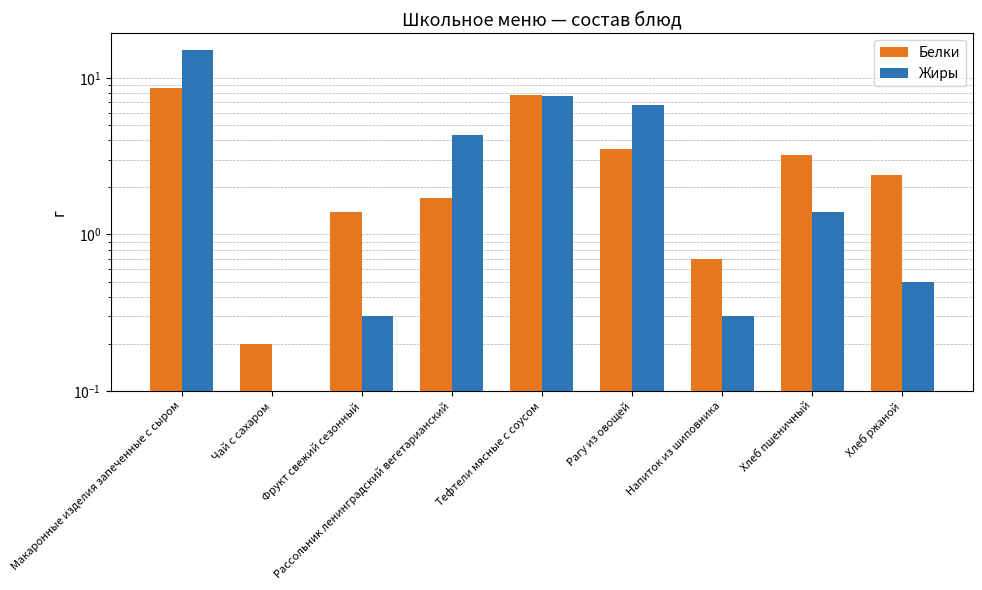

Reading left to right, extract all data points from this chart.

Белки: Макаронные изделия запеченные с сыром=8.6	Чай с сахаром=0.2	Фрукт свежий сезонный=1.4	Рассольник ленинградский вегетарианский=1.7	Тефтели мясные с соусом=7.8	Рагу из овощей=3.5	Напиток из шиповника=0.7	Хлеб пшеничный=3.2	Хлеб ржаной=2.4
Жиры: Макаронные изделия запеченные с сыром=15.0	Чай с сахаром=0.1	Фрукт свежий сезонный=0.3	Рассольник ленинградский вегетарианский=4.3	Тефтели мясные с соусом=7.7	Рагу из овощей=6.7	Напиток из шиповника=0.3	Хлеб пшеничный=1.4	Хлеб ржаной=0.5